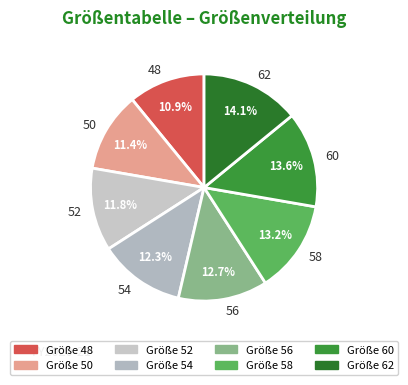

Is there a majority slice in this chart?

No